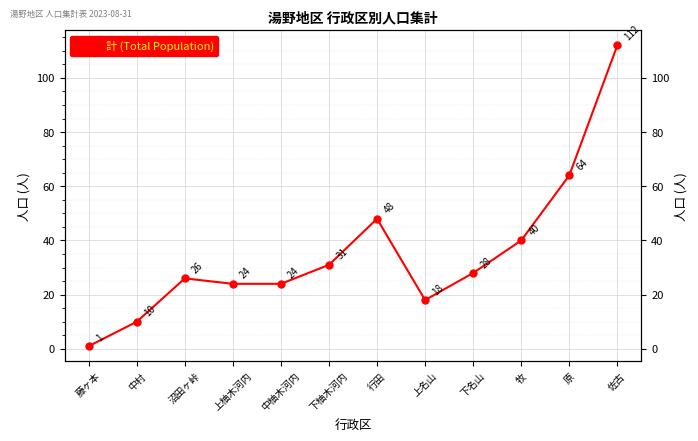

Where is the first local maximum?

沼田ヶ峠